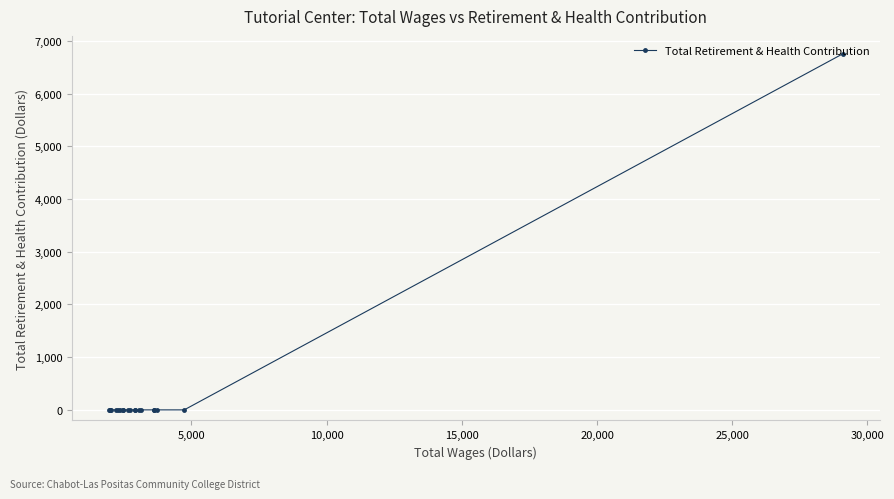

What is the sum of all values?

6756